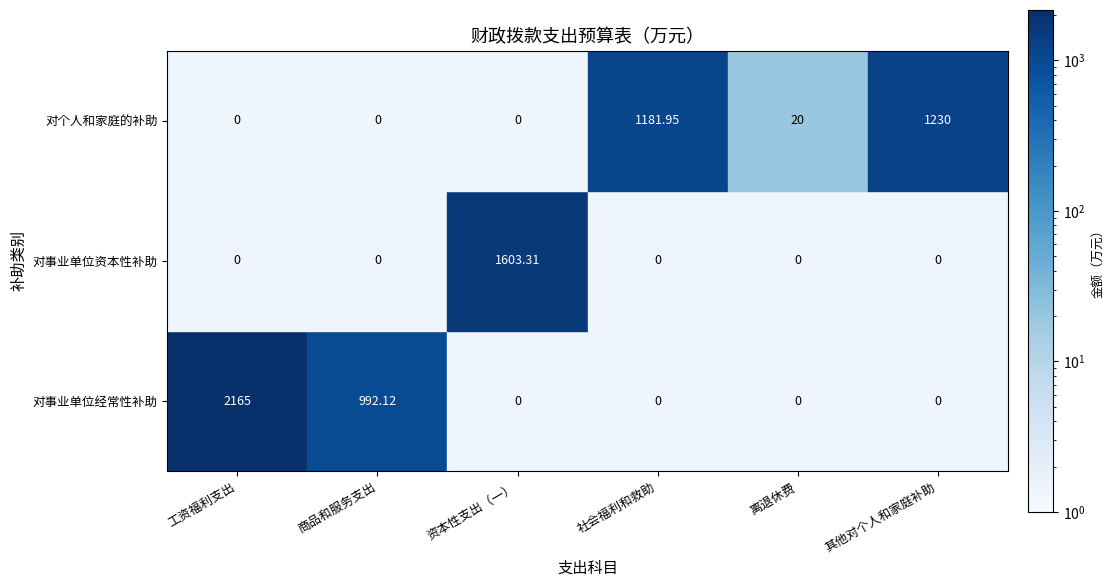

How many data points in 对个人和家庭的补助 are above 20?

2